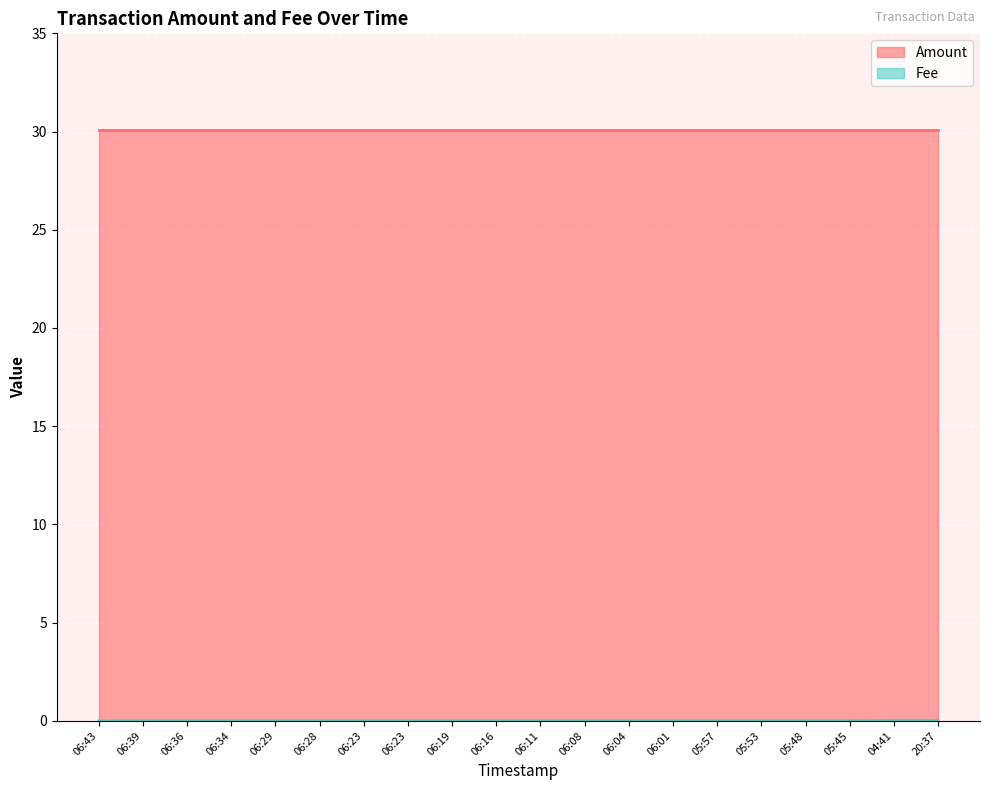

Between 06:04 and 06:08, which is larger?

06:04